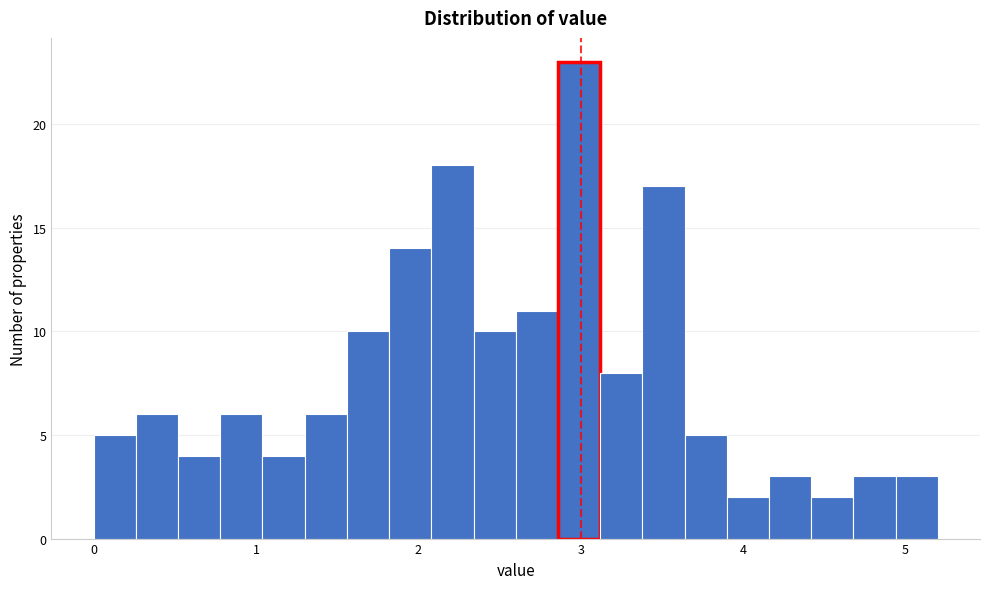

Read against the x-axis, roughly where is the centre of the tallest bar?

3.0